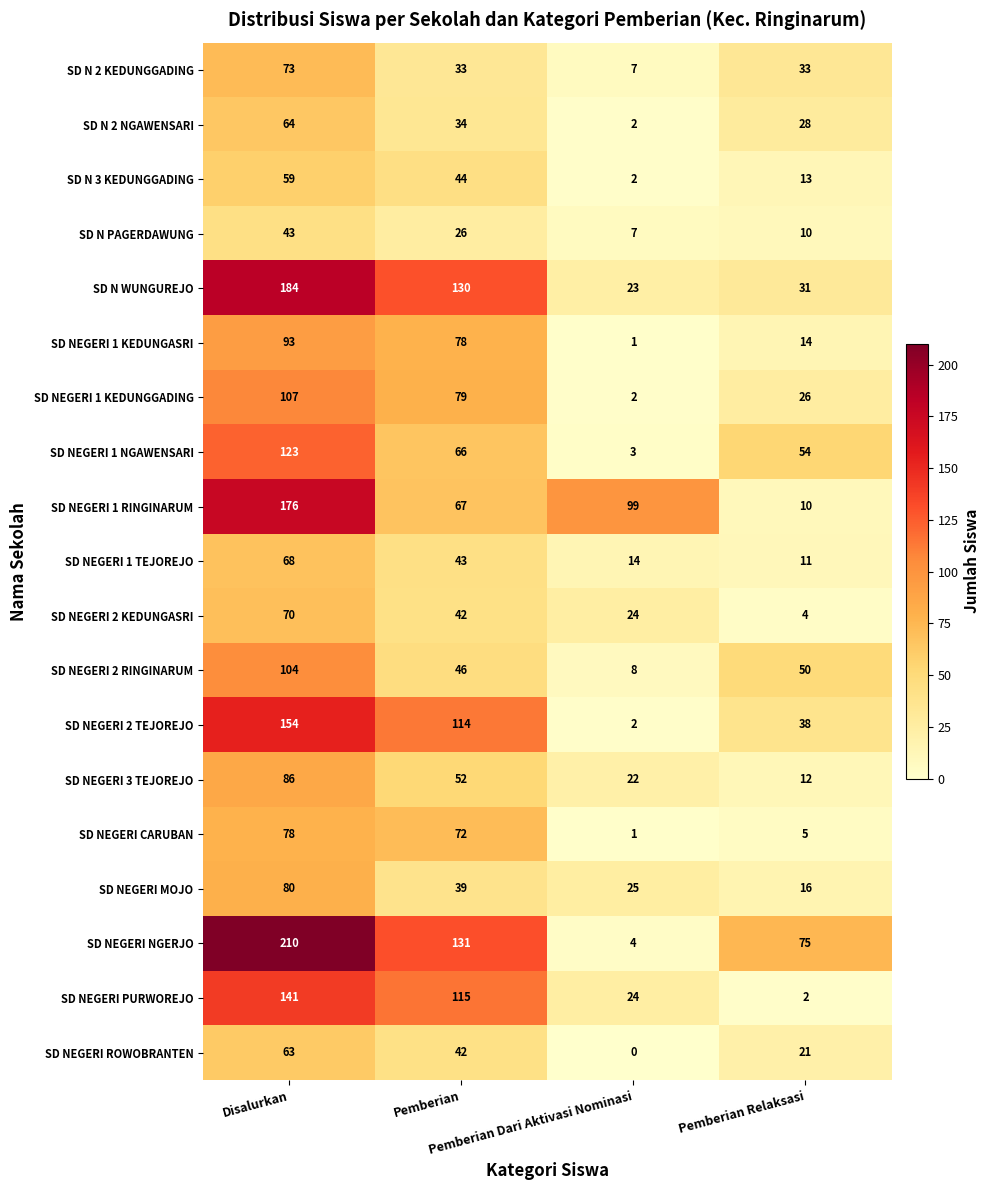

Which series has the largest range (max minus min)?

SD NEGERI NGERJO